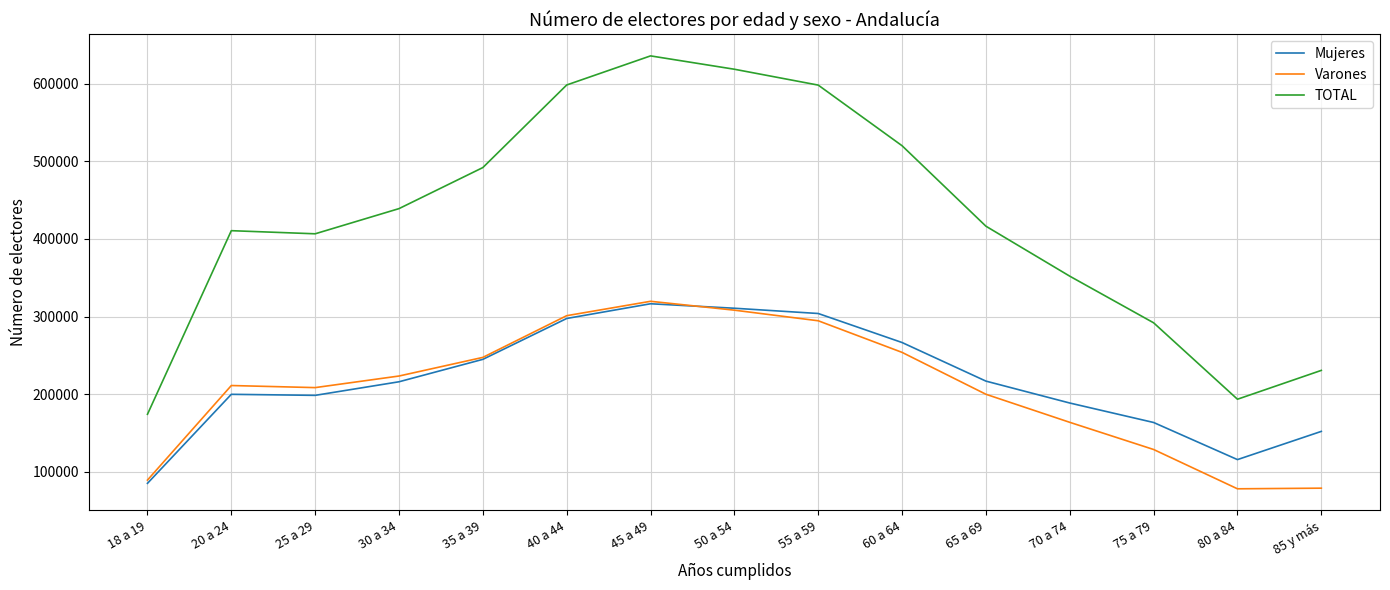

Which series has the largest total across all categories?

TOTAL